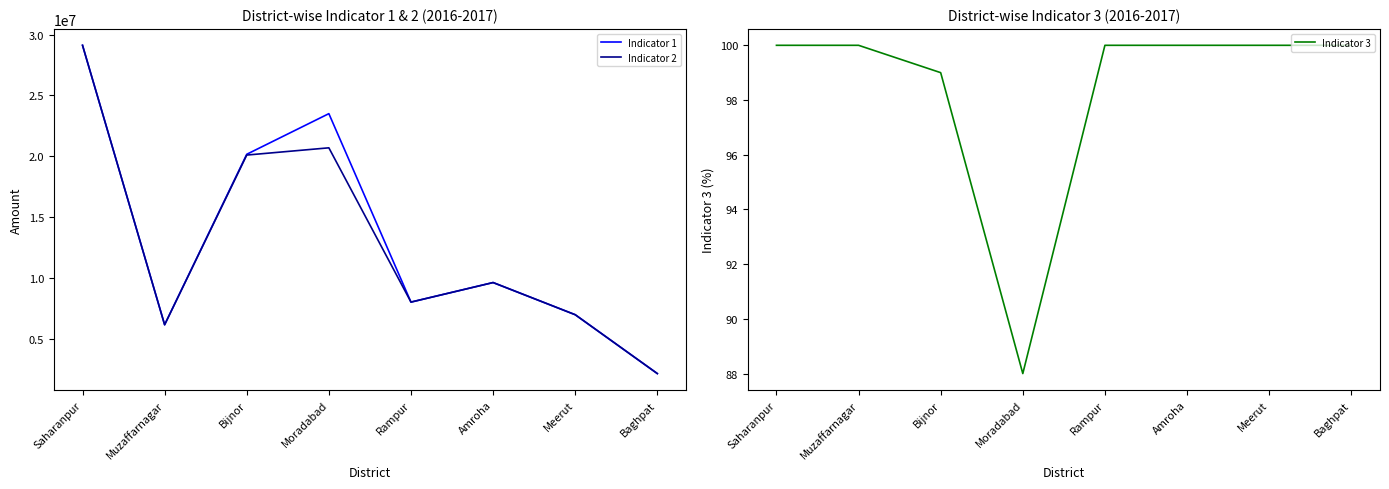

What is the difference between the highest and lowest values at Muzaffarnagar?

6152192